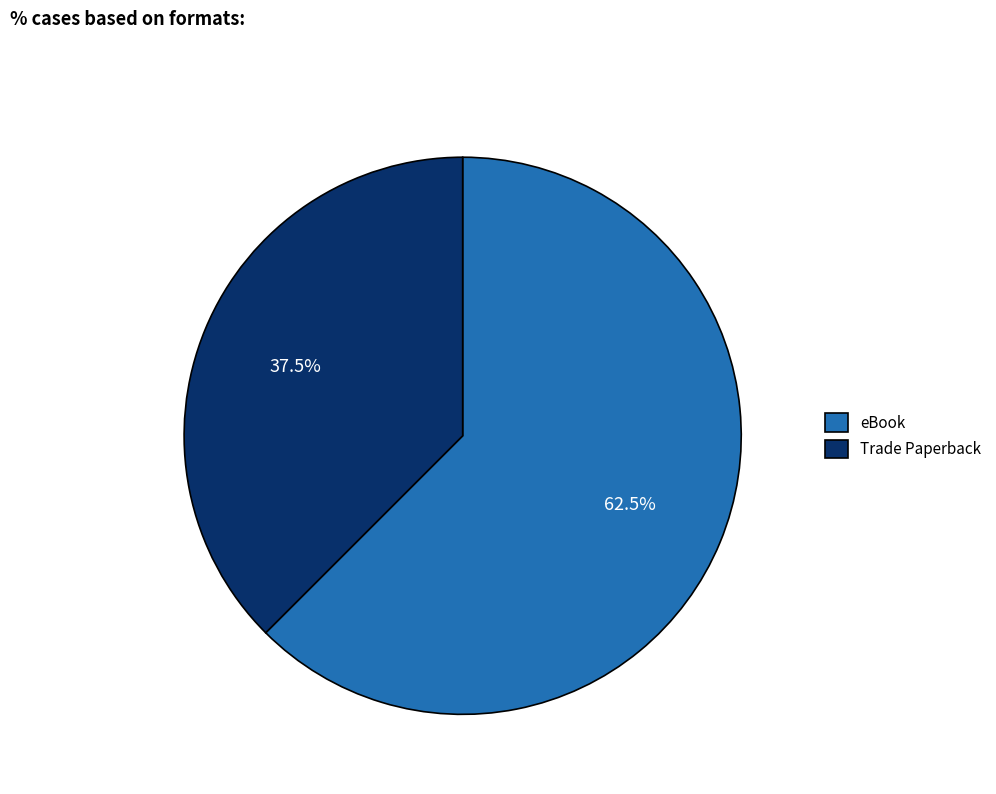

Which category has the smallest portion of the pie?

Trade Paperback